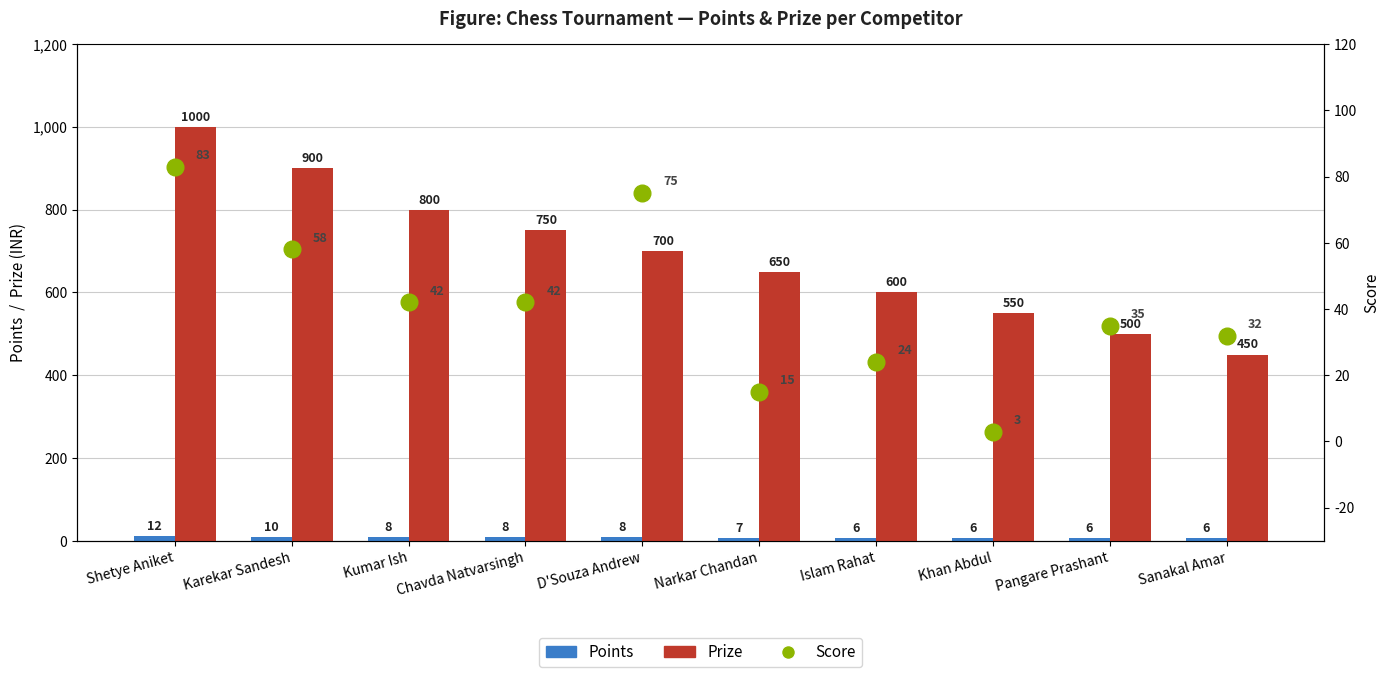

What is the total value across all series at Khan Abdul?

559